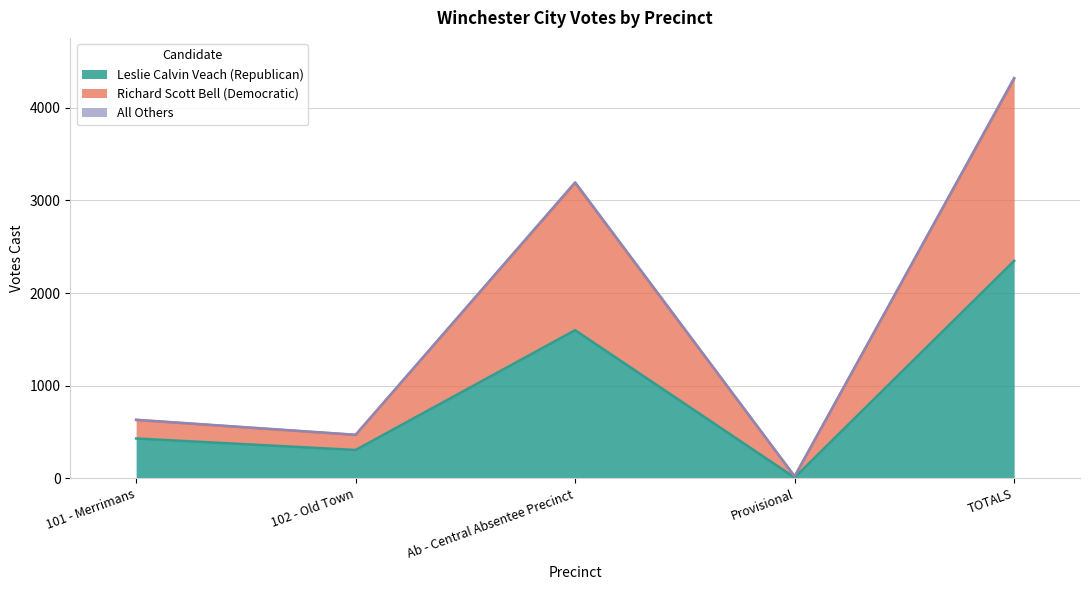

True or false: Richard Scott Bell (Democratic) has more than 0 points higher than both neighbors.

True